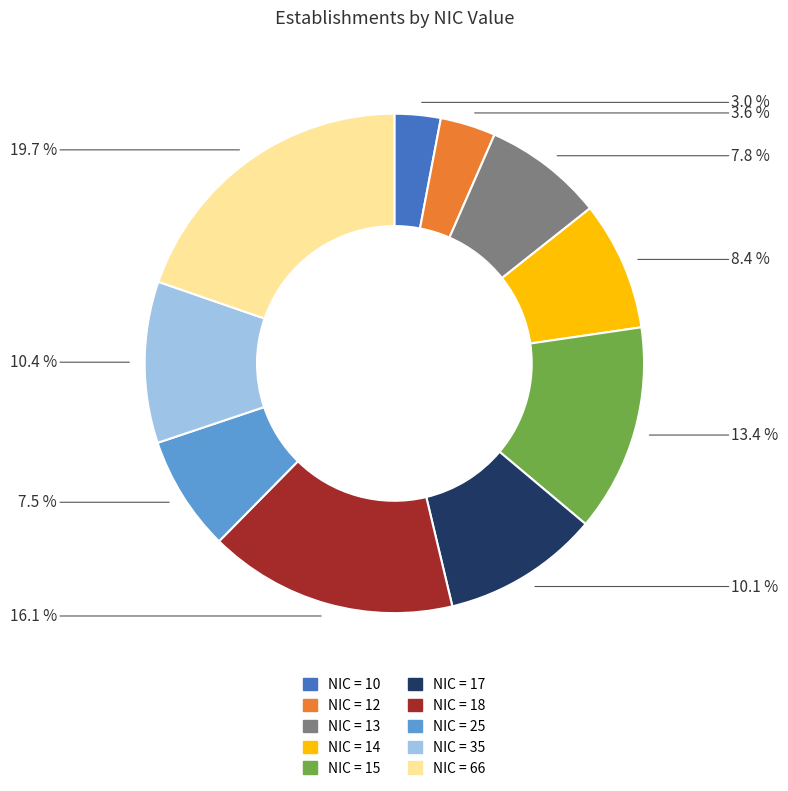

Does any single category account for the majority?

No